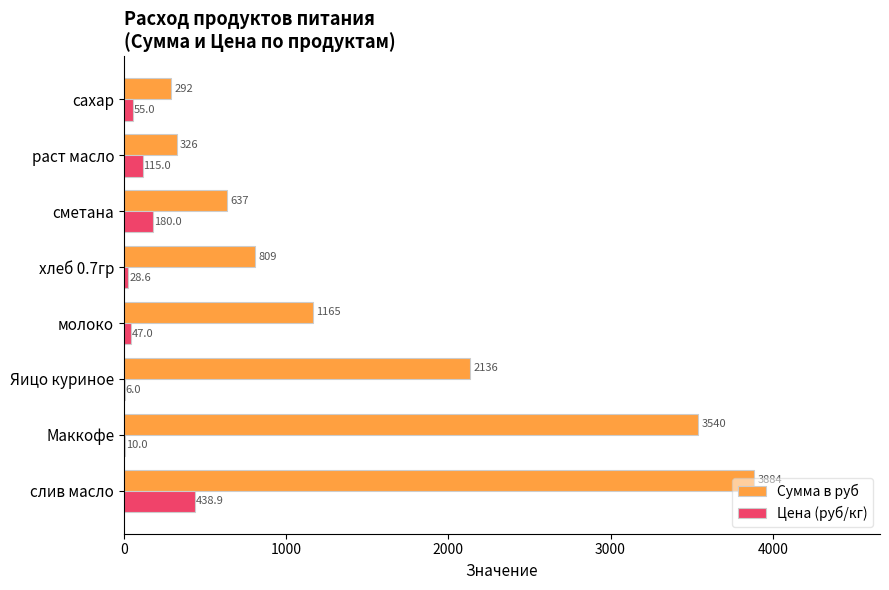

Is the value of Цена (руб/кг) at слив масло greater than the value of Сумма в руб at сахар?

Yes